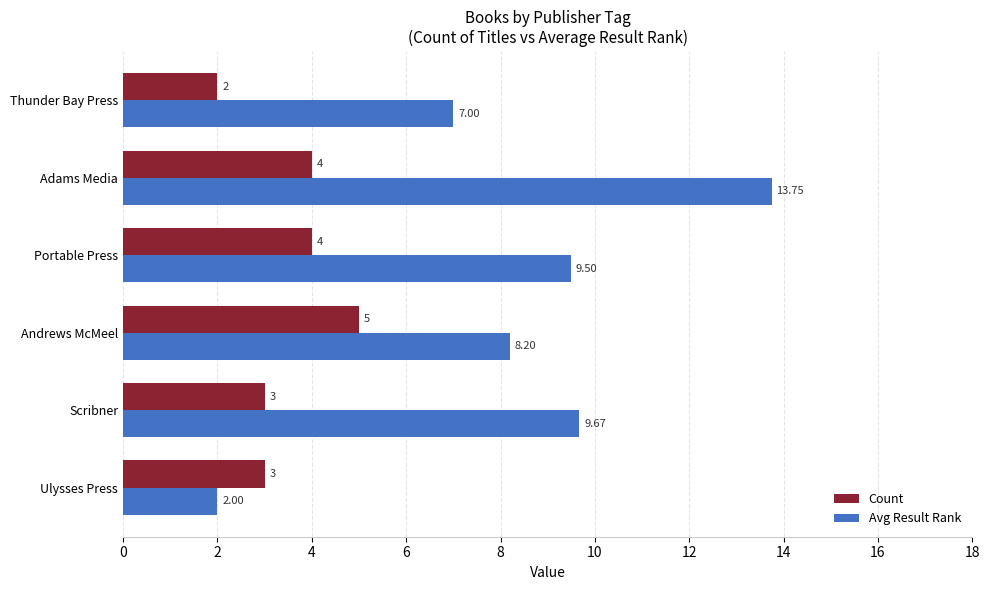

Rank the series by their average value, from lowest to highest.

Count, Avg Result Rank